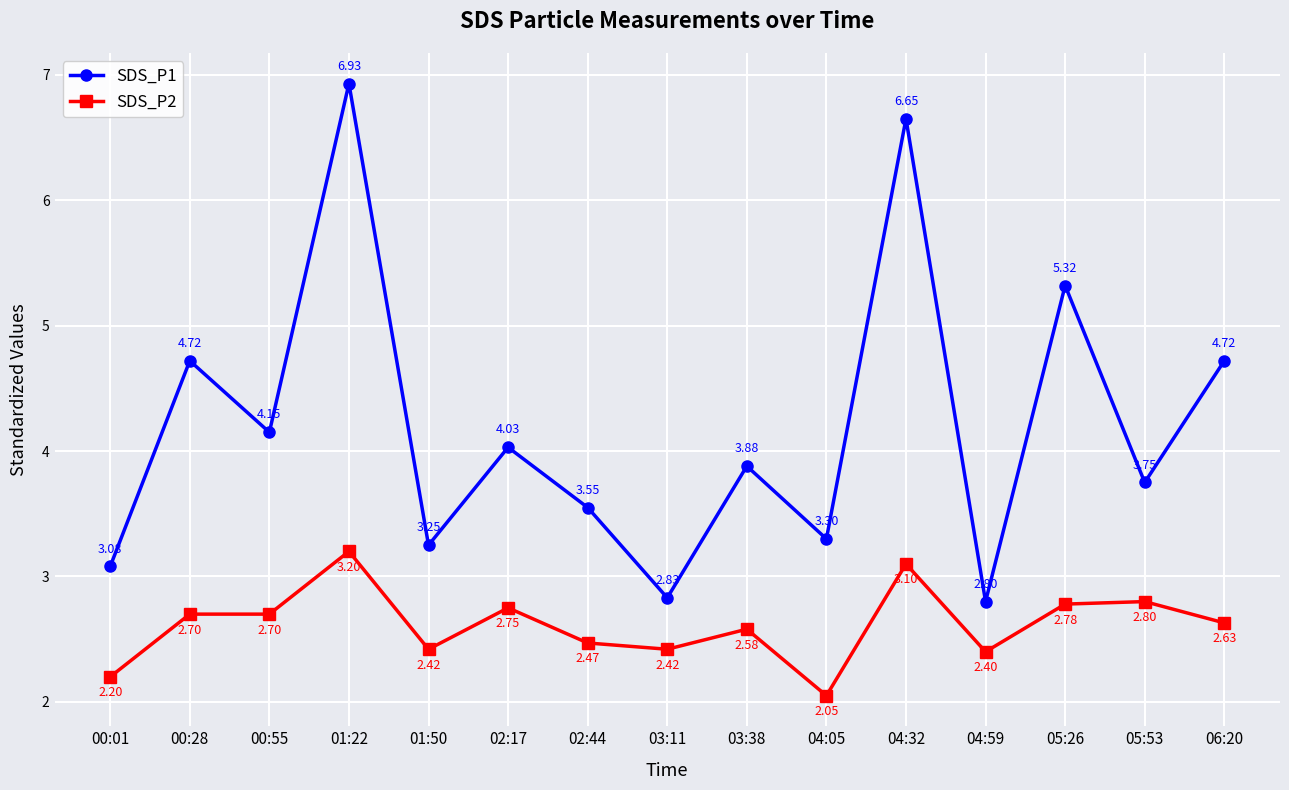

At how many categories does at least one series exceed 4?

7